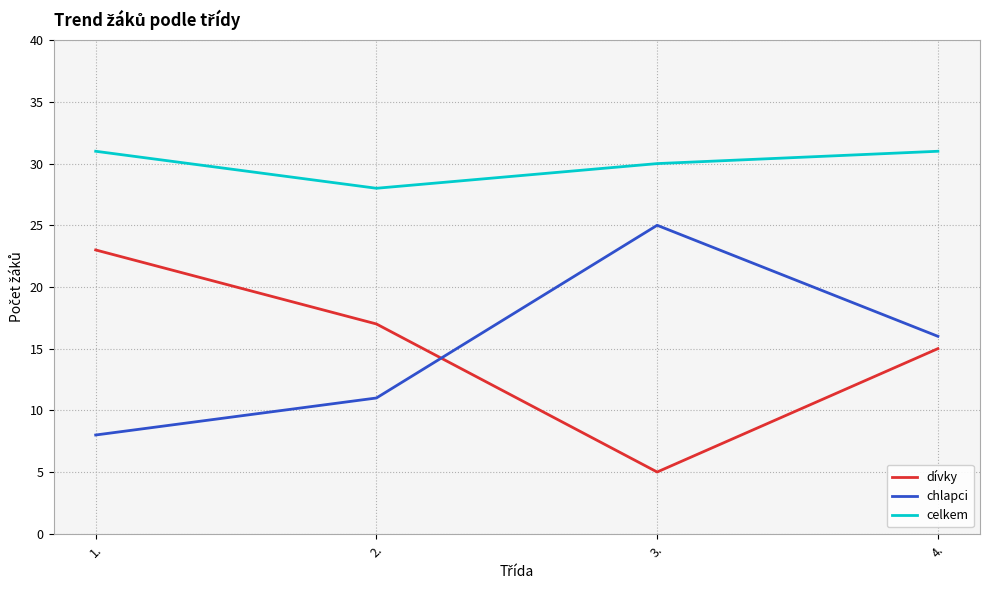

Where is chlapci nearest to the value 16?

4.